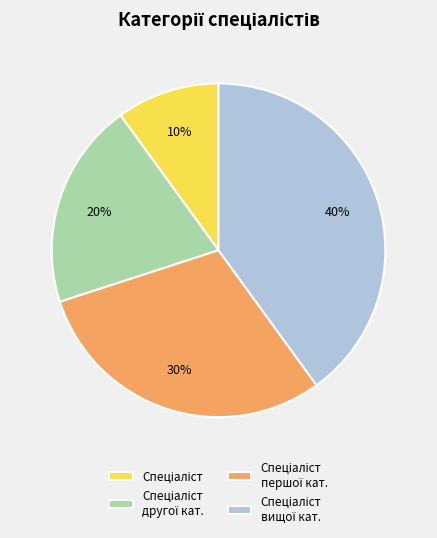

To the nearest percent, what is the average slice percentage?

25%